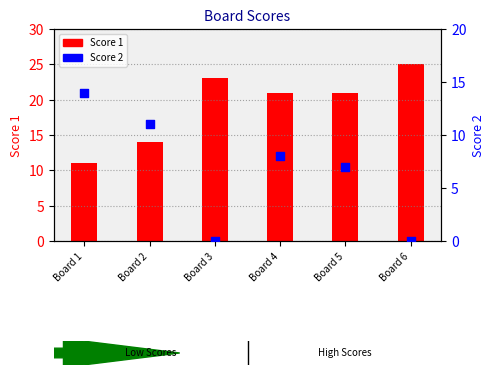

Which series reaches the maximum Y coordinate?

Score 1